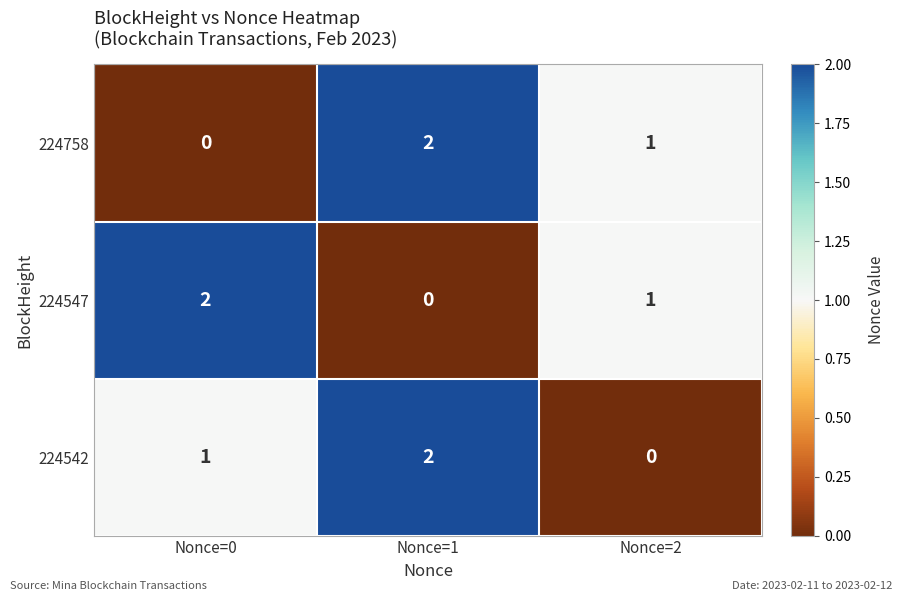

Count the number of data series in this chart.

3